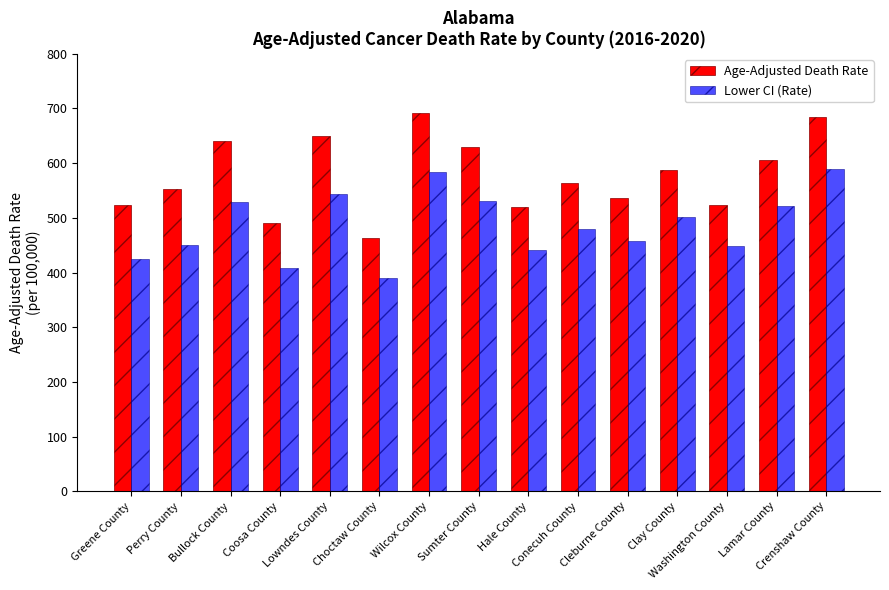

What is the minimum value for Lower CI (Rate)?

389.4